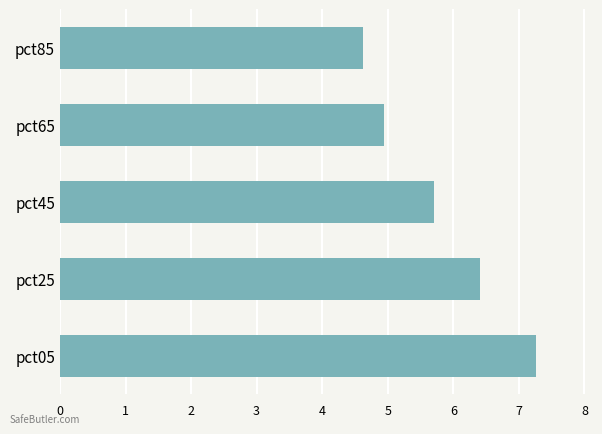

What is the minimum value shown in the chart?

4.6